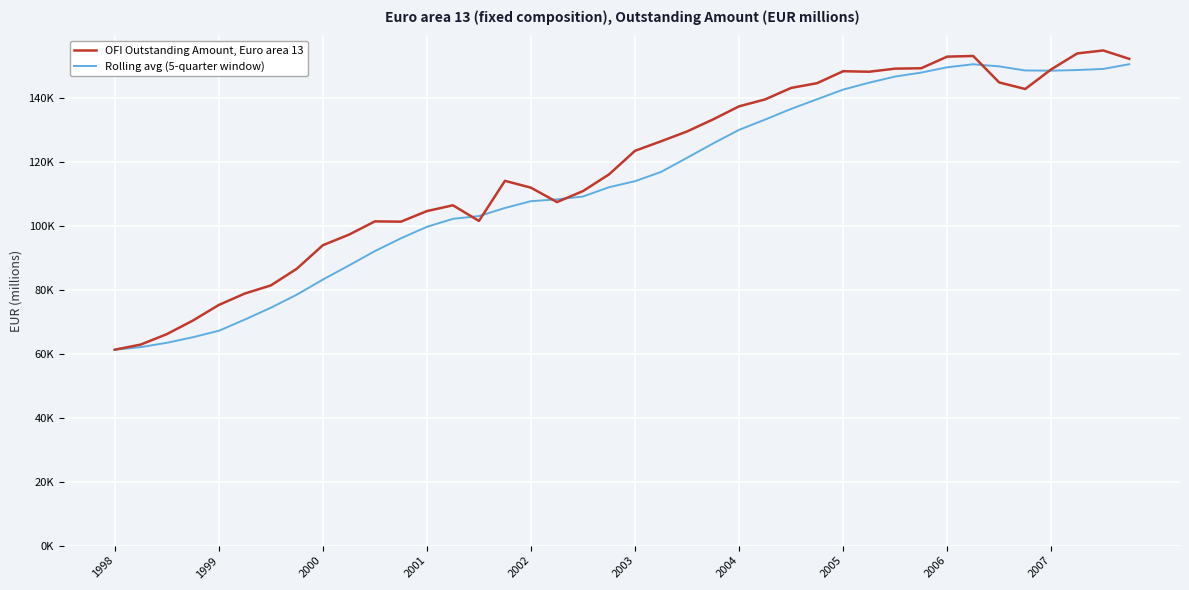

What are all the series names shown in the legend?

OFI Outstanding Amount, Euro area 13, Rolling avg (5-quarter window)